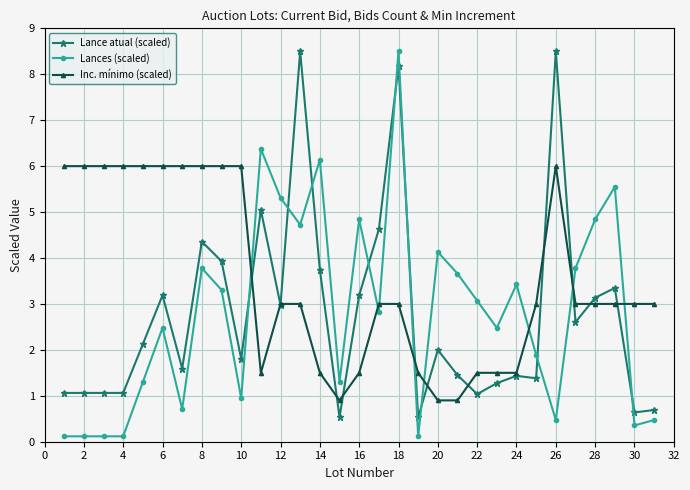

Which series has the largest total across all categories?

Inc. mínimo (scaled)